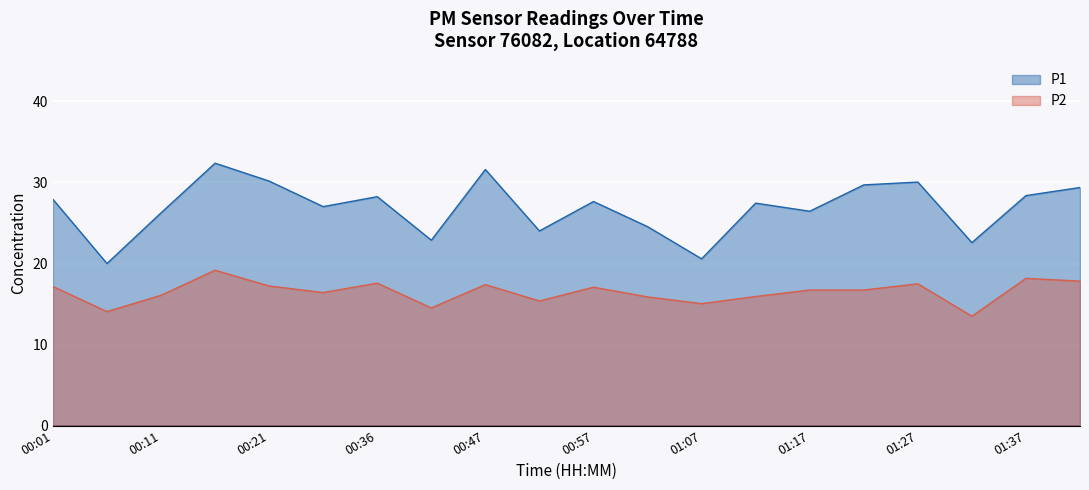

What is the label of the 3rd point from the left?

00:11